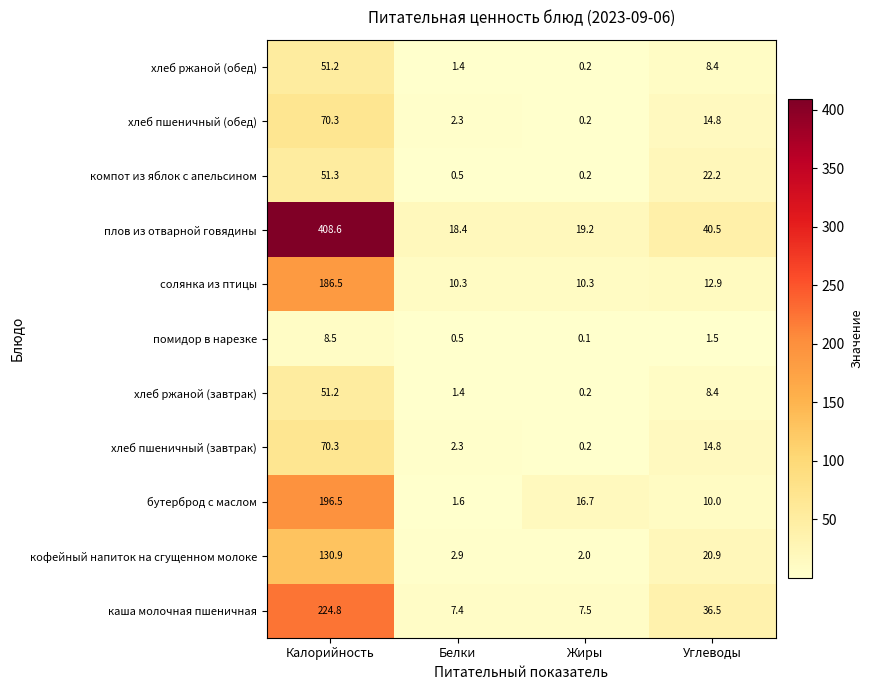

Is it true that кофейный напиток на сгущенном молоке equals 1.0 at Жиры?

False